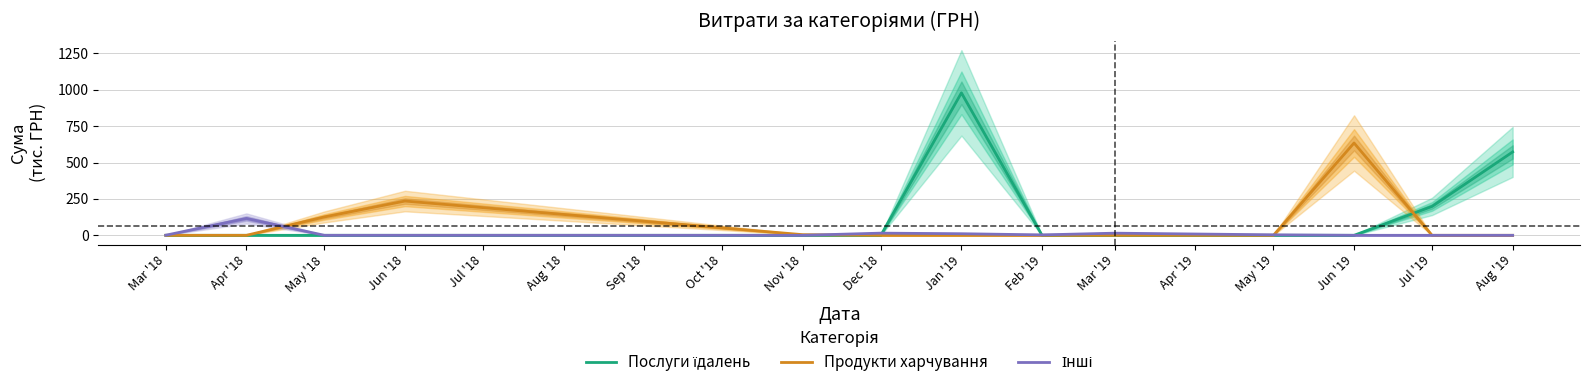

Rank the series by their maximum value, from lowest to highest.

Інші, Продукти харчування, Послуги їдалень